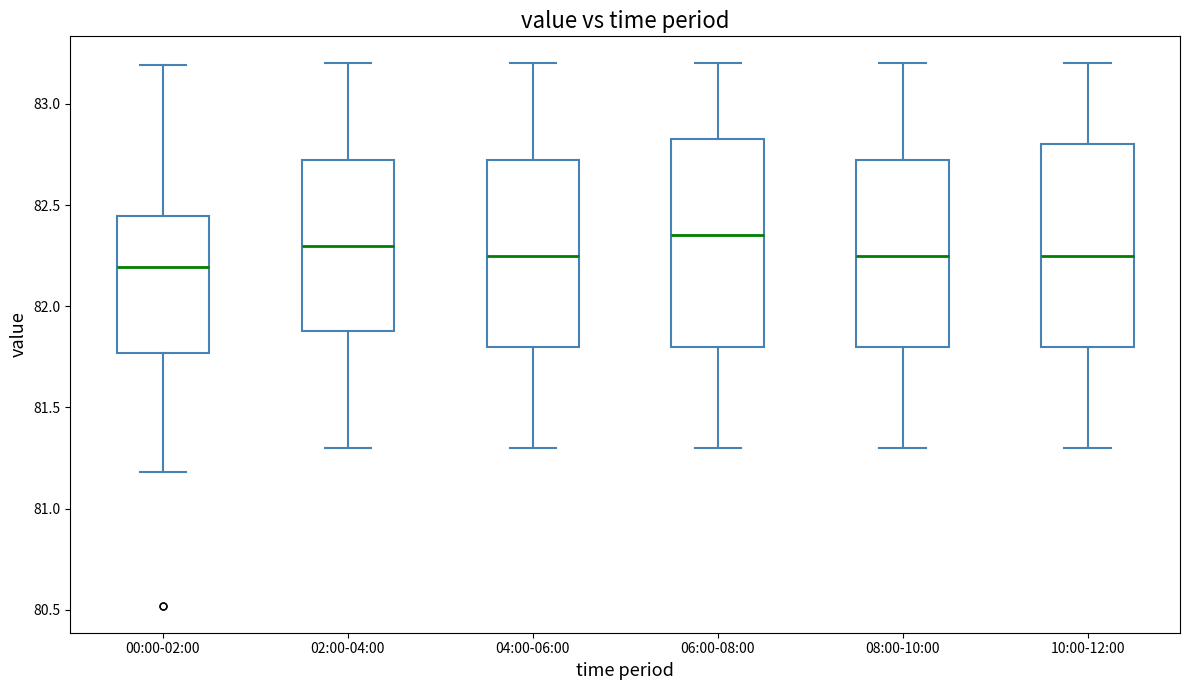

Reading left to right, transcribe this box plot: for each box, give where its median line is, the range the box spans, and where its two whiskers end, as read against the y-axis. The values are not printed on the chart, so give them approximately, as read against the axis.

00:00-02:00: median 82.20, box 81.75 to 82.45, whiskers 81.20 to 83.20
02:00-04:00: median 82.30, box 81.90 to 82.75, whiskers 81.30 to 83.20
04:00-06:00: median 82.25, box 81.80 to 82.75, whiskers 81.30 to 83.20
06:00-08:00: median 82.35, box 81.80 to 82.85, whiskers 81.30 to 83.20
08:00-10:00: median 82.25, box 81.80 to 82.75, whiskers 81.30 to 83.20
10:00-12:00: median 82.25, box 81.80 to 82.80, whiskers 81.30 to 83.20